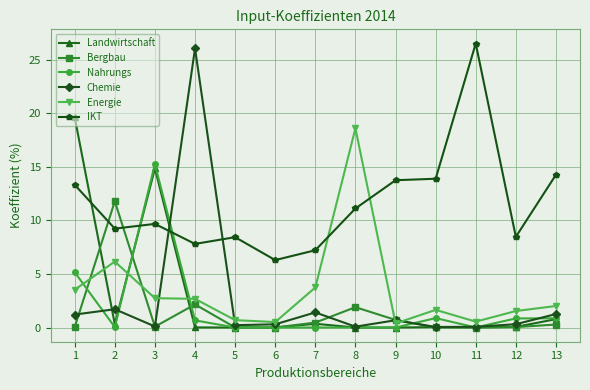

Where does the Energie series first go above 2?

1